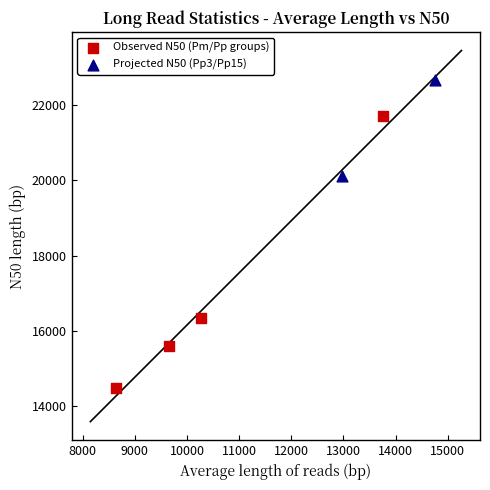

What are all the series names shown in the legend?

Observed N50 (Pm/Pp groups), Projected N50 (Pp3/Pp15)